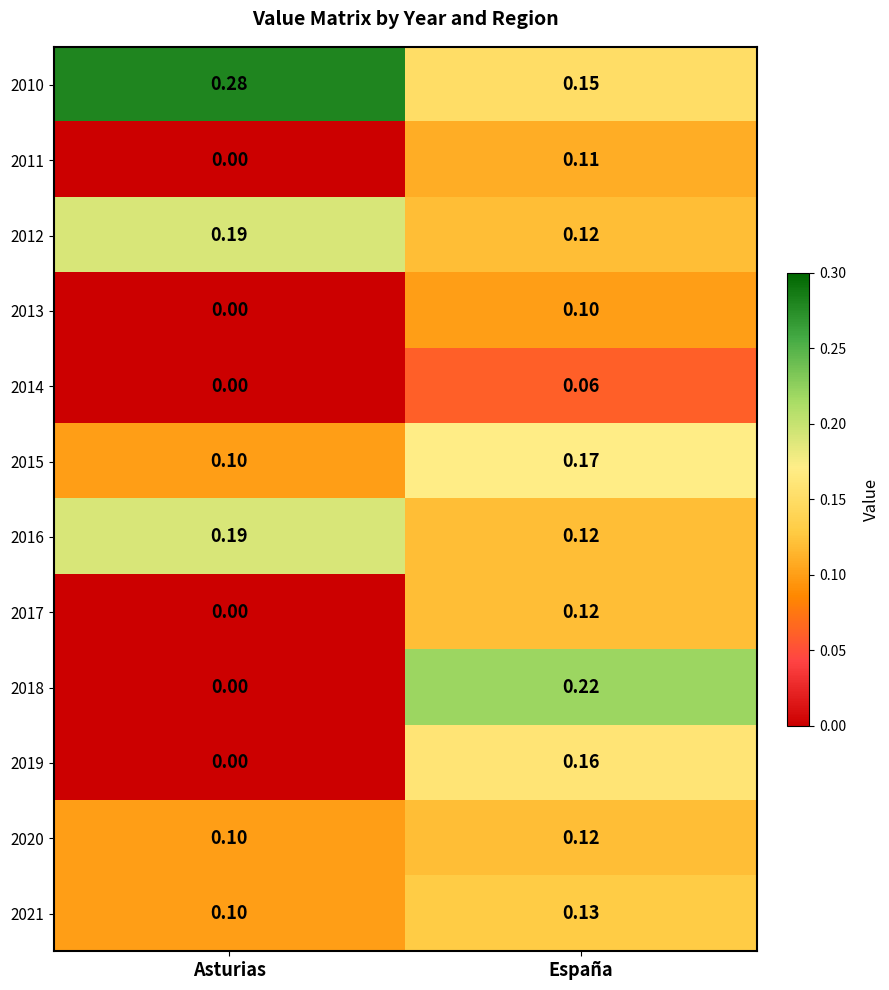

Which label corresponds to the smallest value in the chart?

Asturias